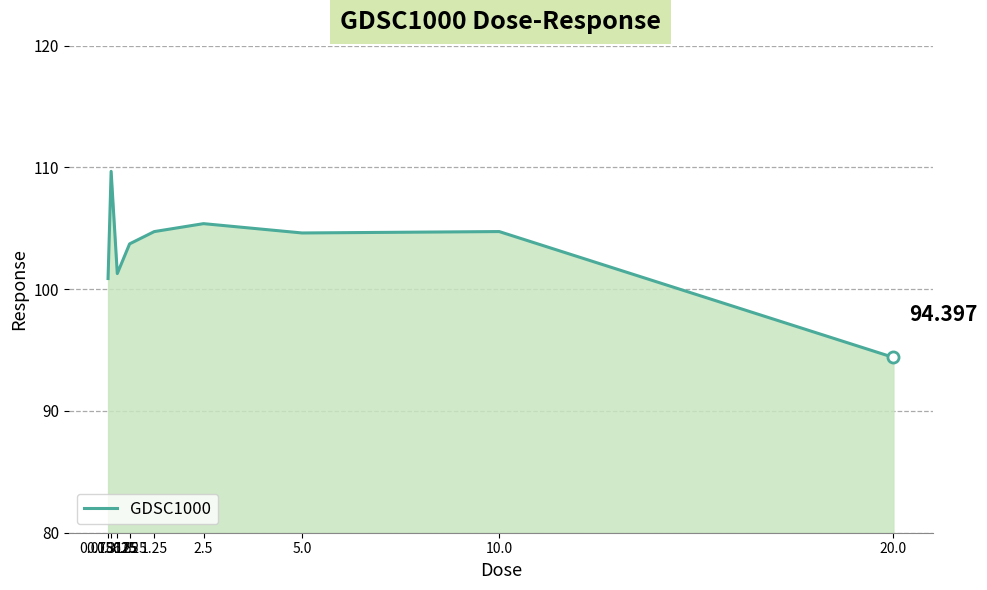

How many categories are shown in the chart?

9